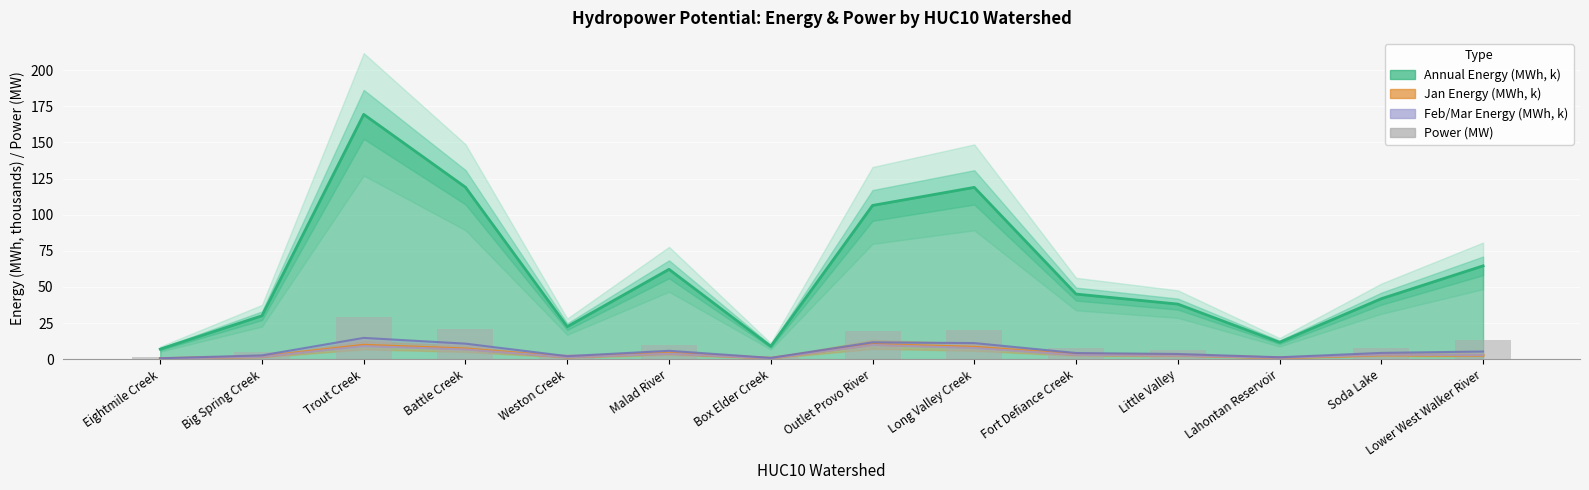

What is the average value of the Jan Energy (MWh, k) series?

4.0